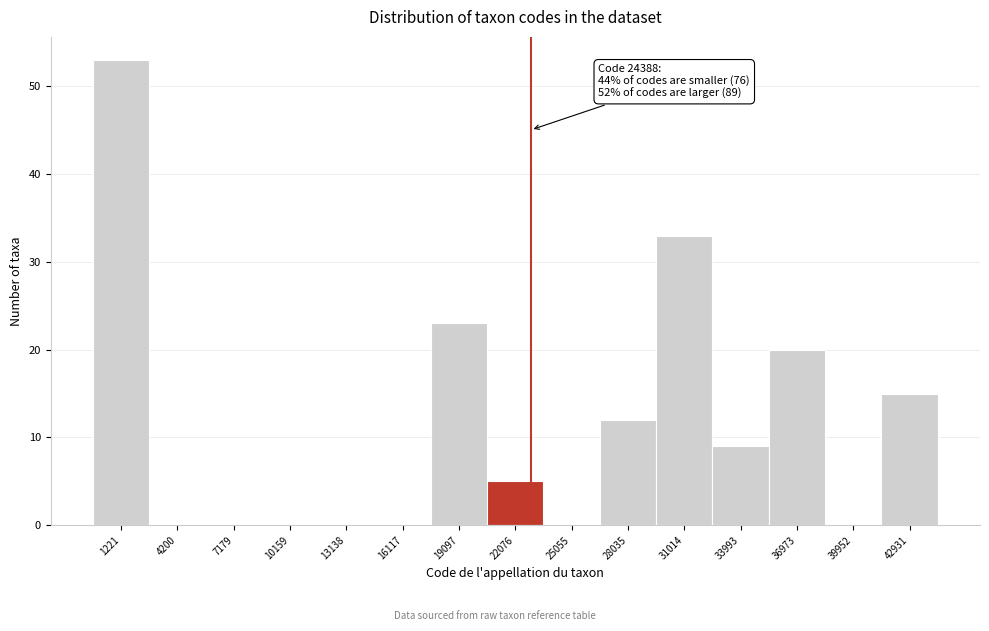

Reading right to left, what are all the values shown in this chart?

42931=15	39952=0	36973=20	33993=9	31014=33	28035=12	25055=0	22076=5	19097=23	16117=0	13138=0	10159=0	7179=0	4200=0	1221=53